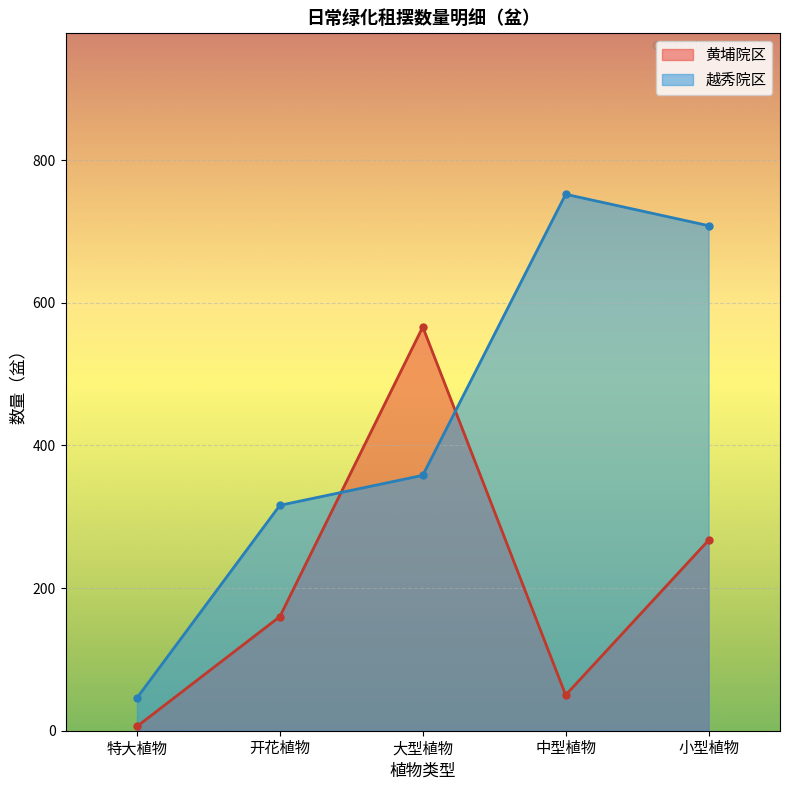

Reading right to left, transcribe all the data shown in this chart.

黄埔院区: 267	50	566	160	6
越秀院区: 708	752	358	316	46